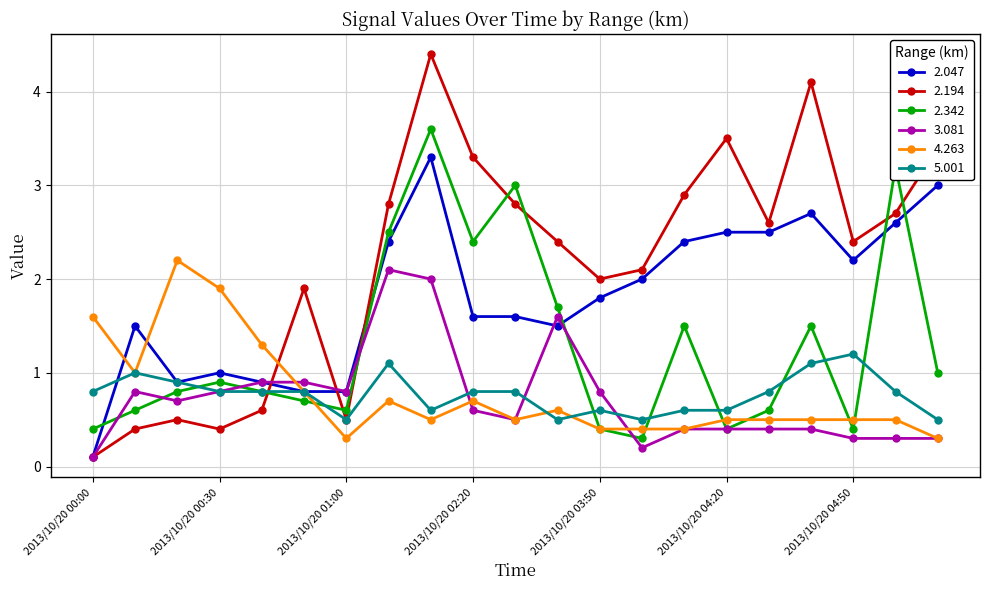

Which series has the largest total across all categories?

2.194